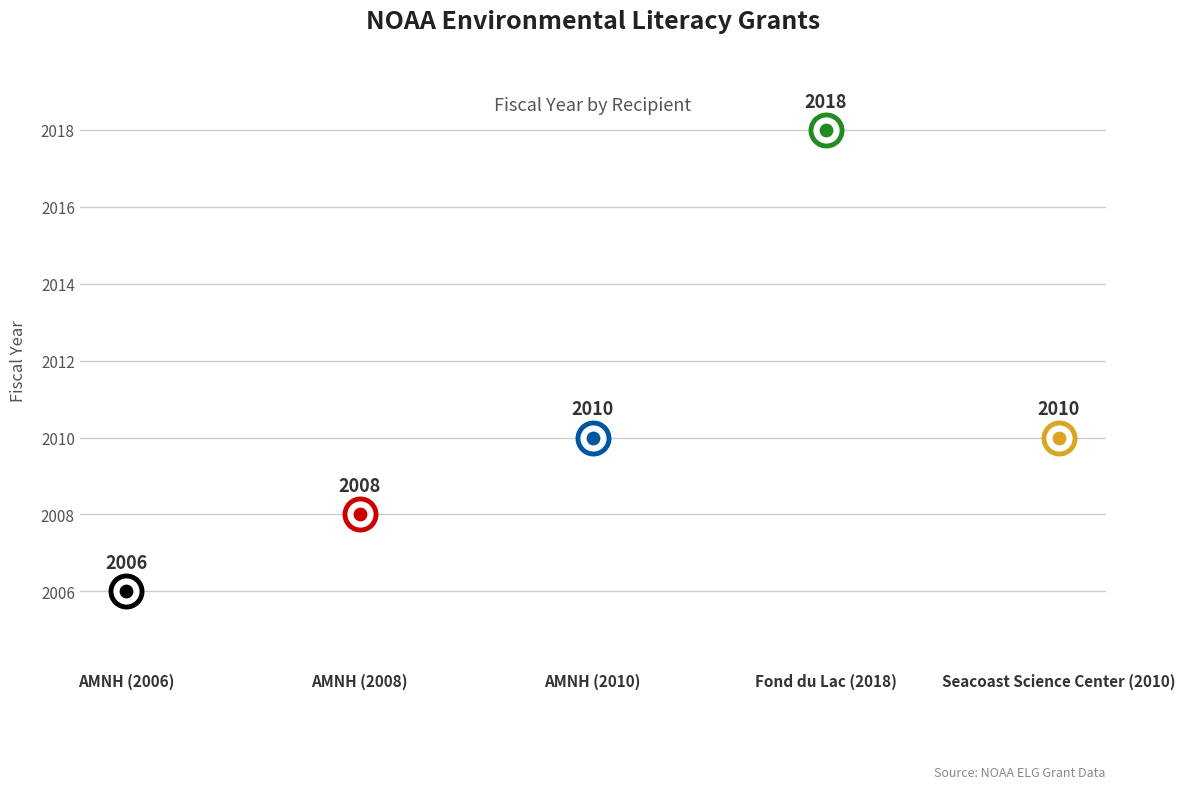

Which has a higher value, American Museum of Natural History or American Museum of Natural History?

American Museum of Natural History